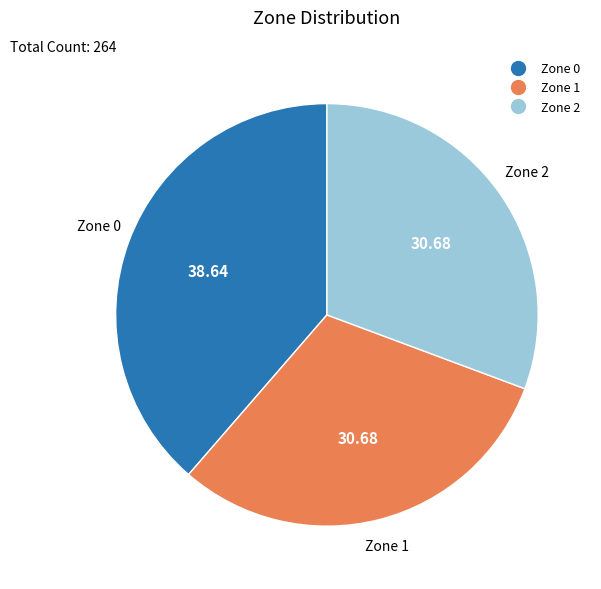

What is the ratio of the value at Zone 1 to the value at Zone 0?

0.8